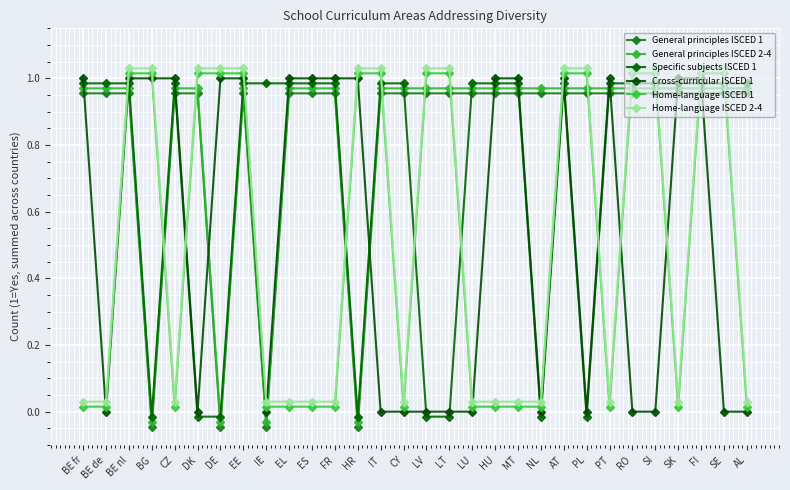

Reading left to right, extract all data points from this chart.

General principles ISCED 1: 1.0	1.0	1.0	-0.0	1.0	1.0	-0.0	1.0	-0.0	1.0	1.0	1.0	-0.0	1.0	1.0	1.0	1.0	1.0	1.0	1.0	1.0	1.0	1.0	1.0	1.0	1.0	1.0	1.0	1.0	1.0
General principles ISCED 2-4: 1.0	1.0	1.0	-0.0	1.0	1.0	-0.0	1.0	-0.0	1.0	1.0	1.0	-0.0	1.0	1.0	1.0	1.0	1.0	1.0	1.0	1.0	1.0	1.0	1.0	1.0	1.0	1.0	1.0	1.0	1.0
Specific subjects ISCED 1: 1.0	1.0	1.0	-0.0	1.0	-0.0	-0.0	1.0	1.0	1.0	1.0	1.0	-0.0	1.0	1.0	-0.0	-0.0	1.0	1.0	1.0	-0.0	1.0	-0.0	1.0	1.0	1.0	1.0	1.0	1.0	1.0
Cross-curricular ISCED 1: 1.0	0.0	1.0	1.0	1.0	0.0	1.0	1.0	0.0	1.0	1.0	1.0	1.0	0.0	0.0	0.0	0.0	0.0	1.0	1.0	0.0	1.0	0.0	1.0	0.0	0.0	1.0	1.0	0.0	0.0
Home-language ISCED 1: 0.0	0.0	1.0	1.0	0.0	1.0	1.0	1.0	0.0	0.0	0.0	0.0	1.0	1.0	0.0	1.0	1.0	0.0	0.0	0.0	0.0	1.0	1.0	0.0	1.0	1.0	0.0	1.0	1.0	0.0
Home-language ISCED 2-4: 0.0	0.0	1.0	1.0	0.0	1.0	1.0	1.0	0.0	0.0	0.0	0.0	1.0	1.0	0.0	1.0	1.0	0.0	0.0	0.0	0.0	1.0	1.0	0.0	1.0	1.0	0.0	1.0	1.0	0.0